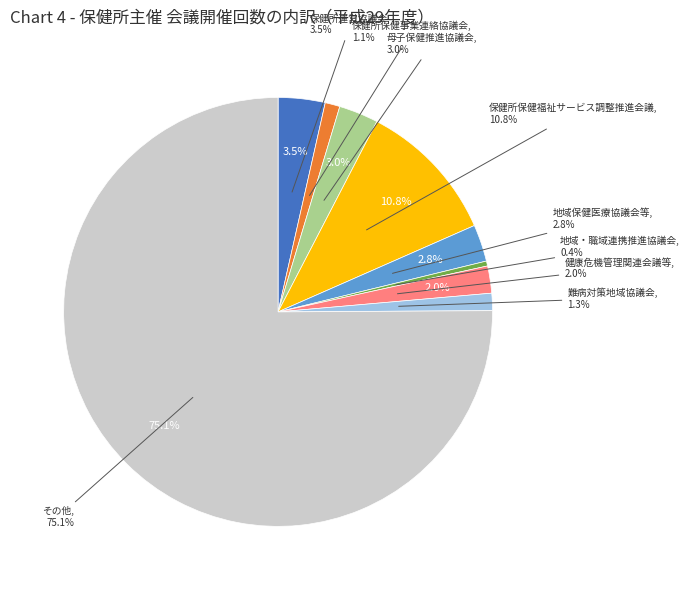

Which has a higher value, 母子保健推進協議会 or 保健所運営協議会?

保健所運営協議会